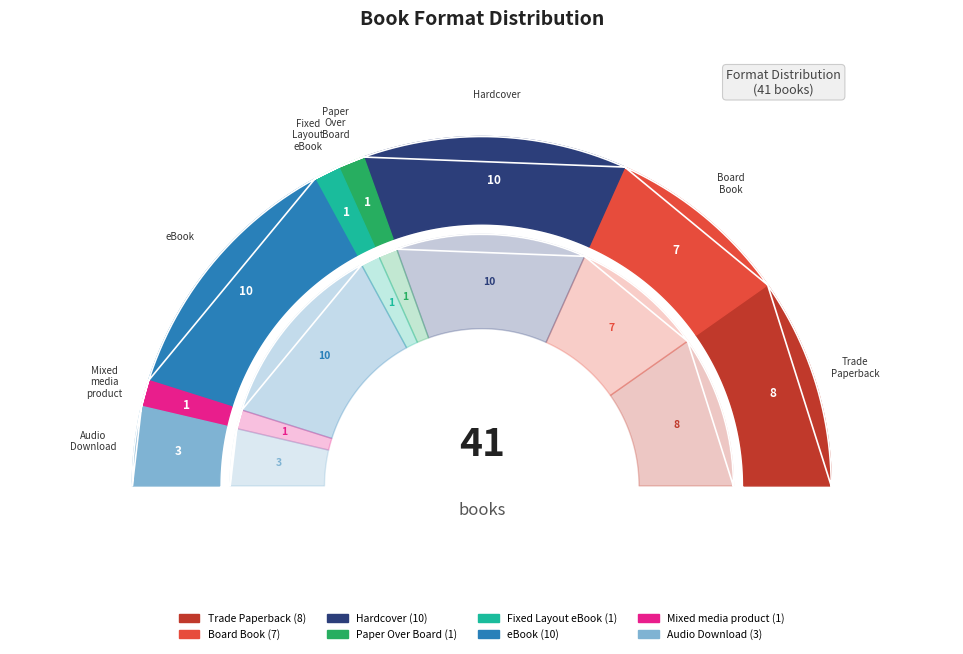

The Fixed Layout eBook slice represents 2% of the pie. True or false?

True